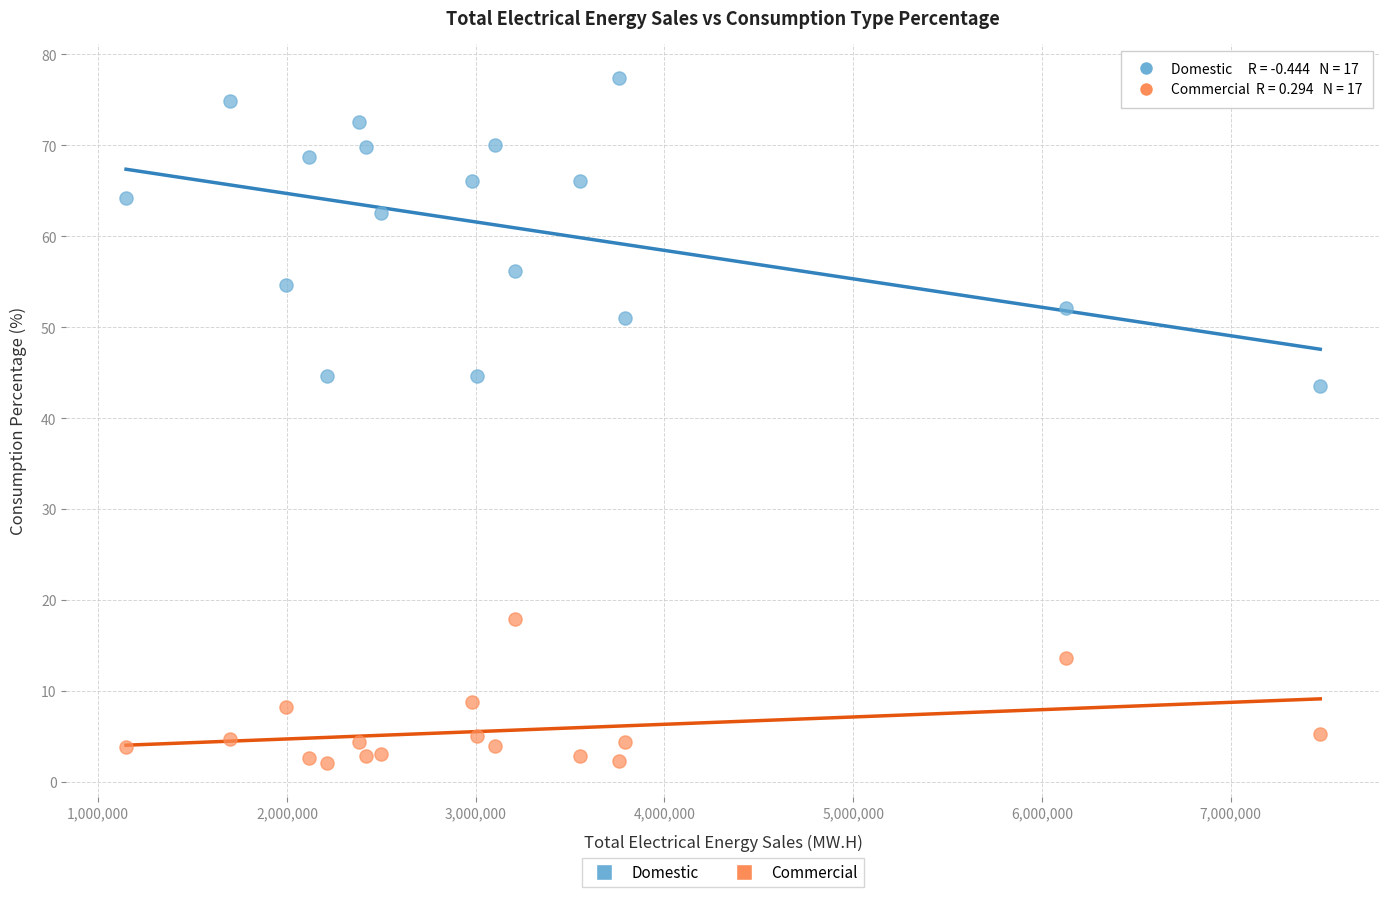

Across all series, what Y value is closest to 39?

43.6